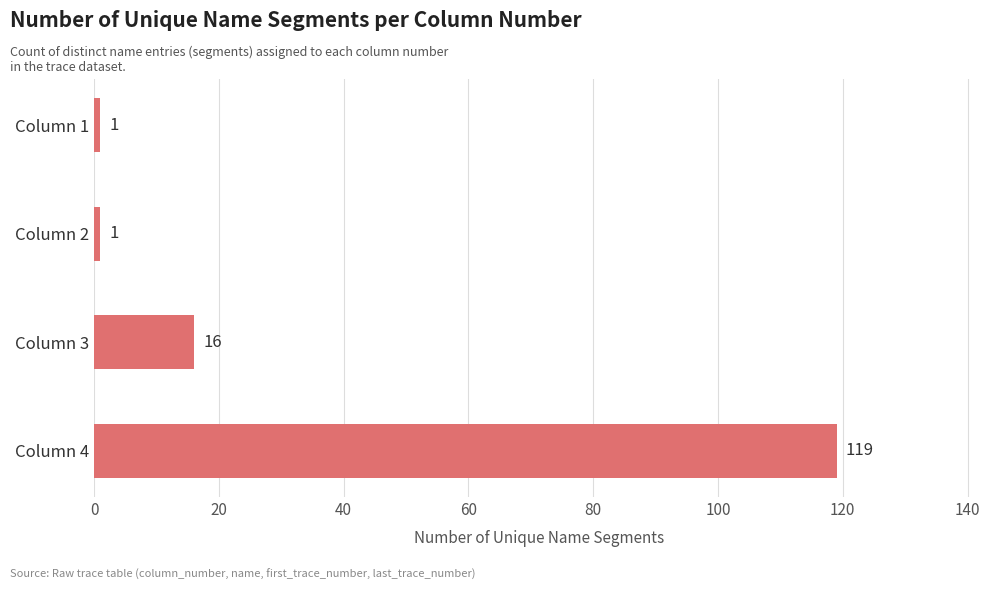

Where is the data nearest to the value 60?

Column 3